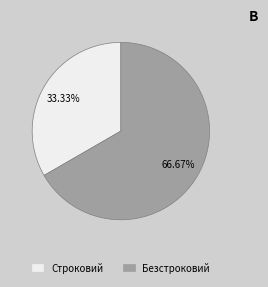

Is Безстроковий the majority of the pie?

Yes